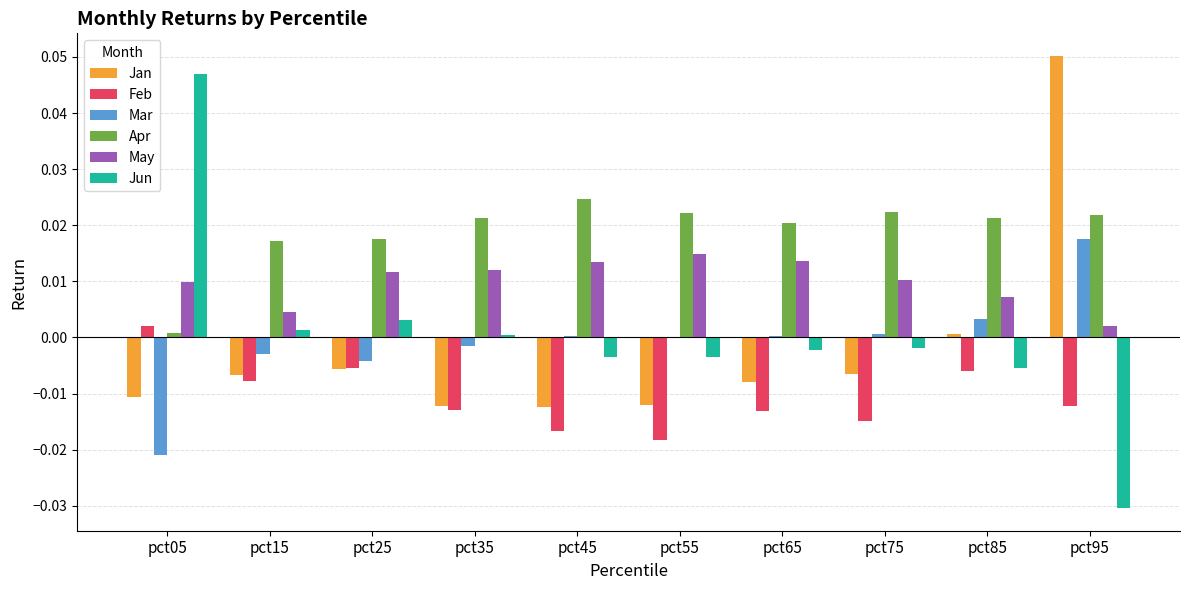

True or false: Feb has a value of -0.0 at pct85.

True